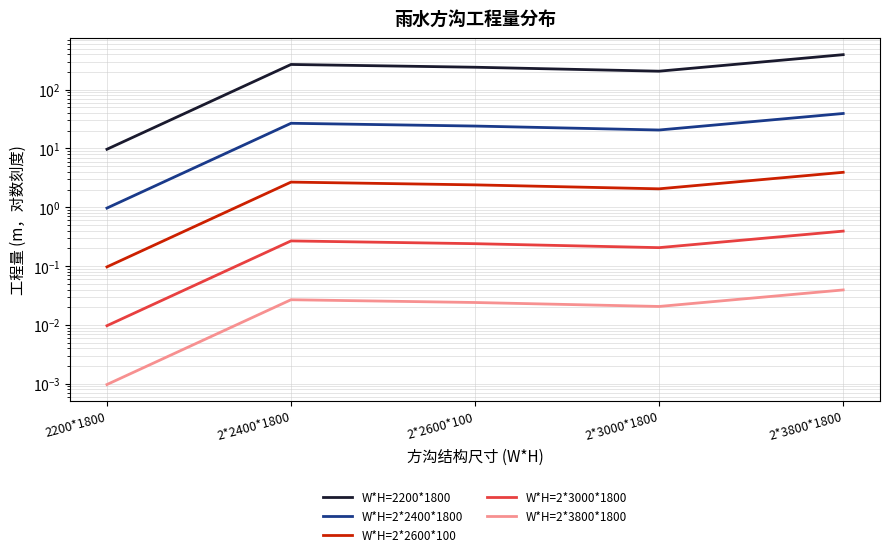

What position from the left is 2*2600*100?

3